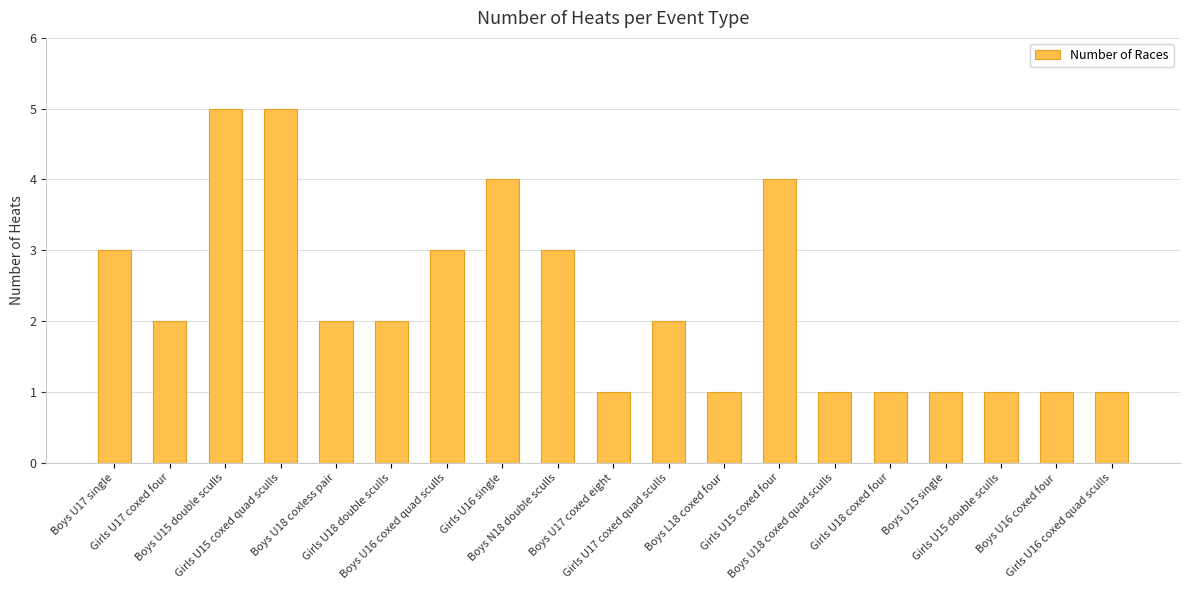

What is the label of the 15th bar from the left?

Girls U18 coxed four